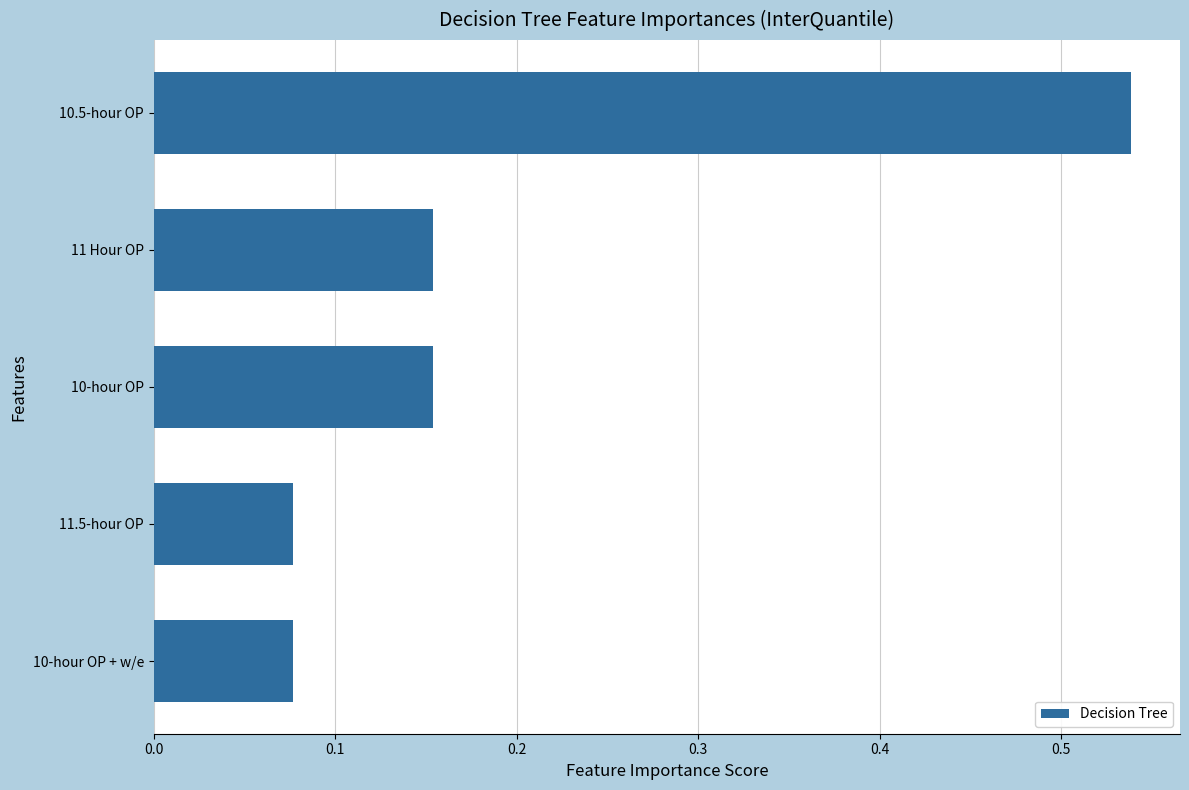

The chart shows a value of 0.0 at 10-hour OP + w/e. True or false?

False